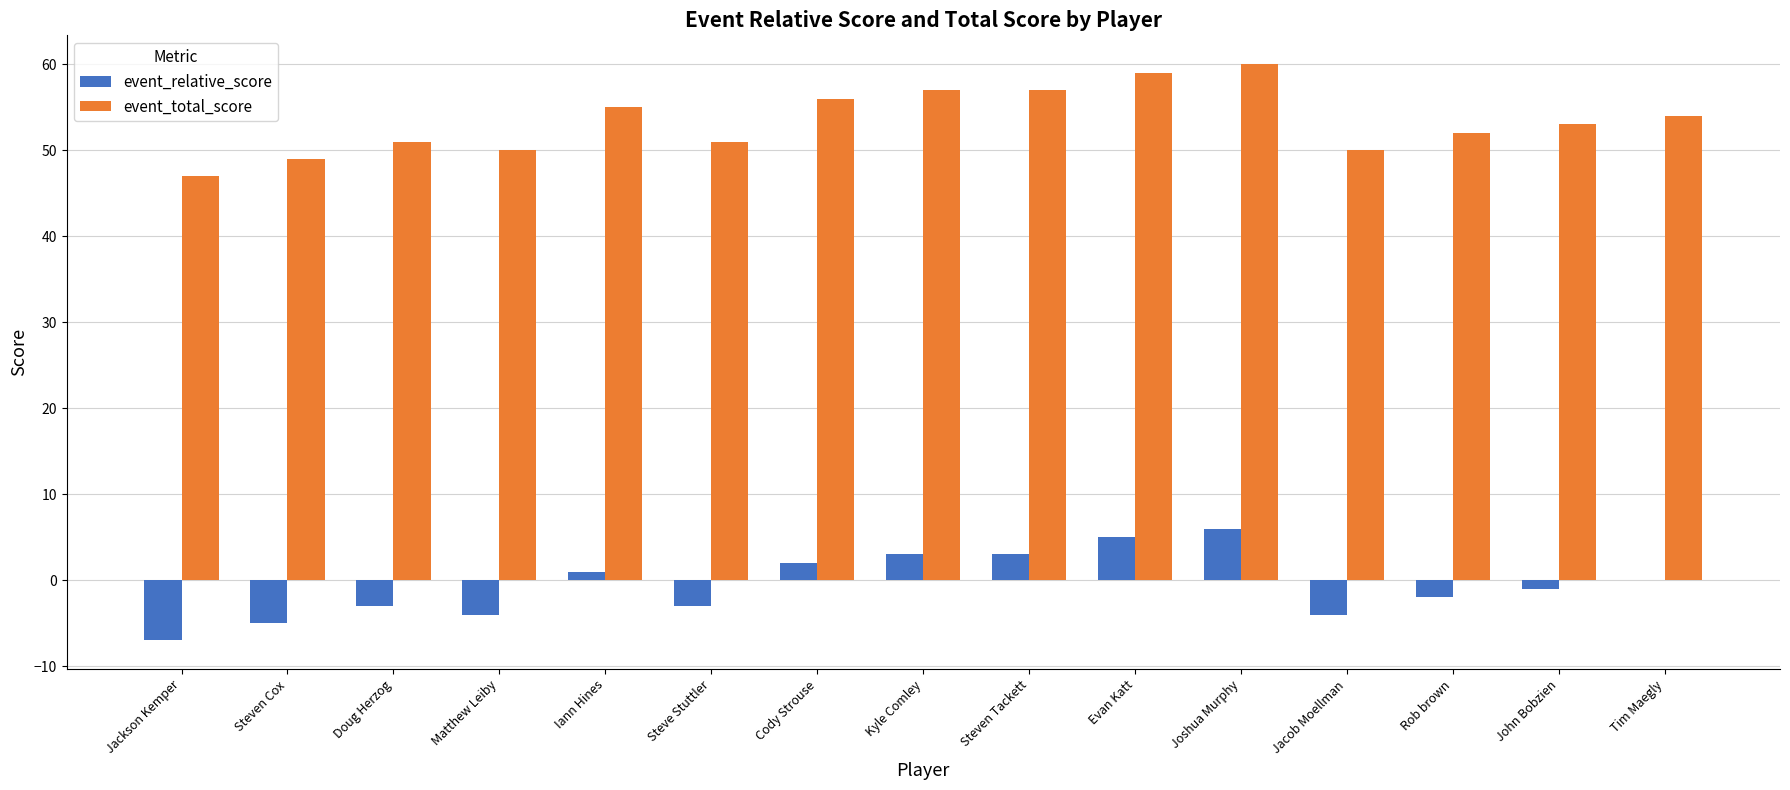

Count the number of data series in this chart.

2